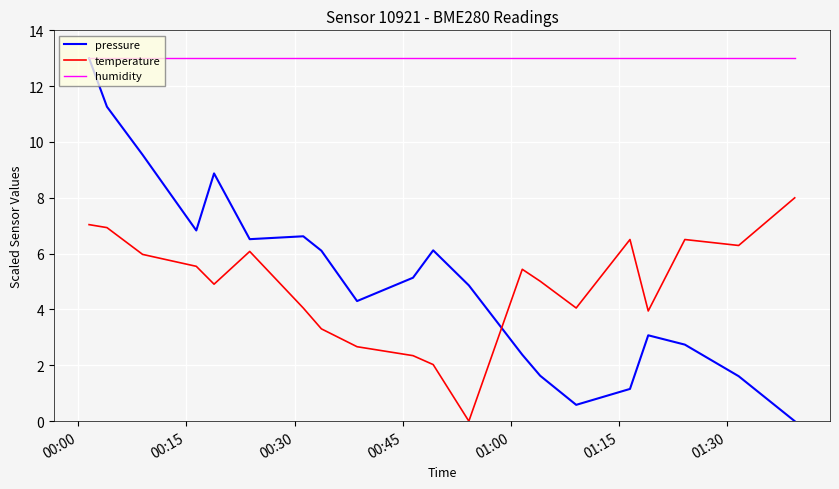

Which series has the widest spread of values?

pressure